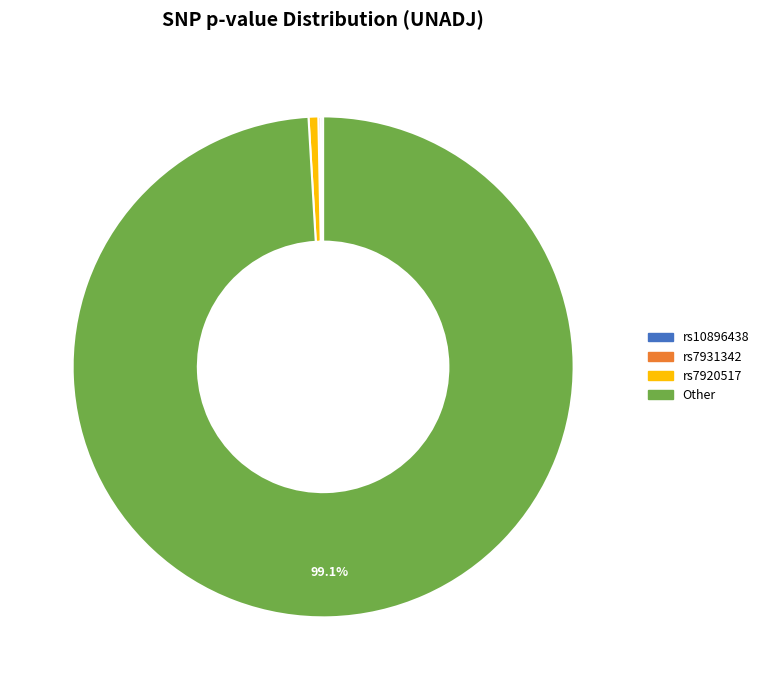

Does any single category account for the majority?

Yes